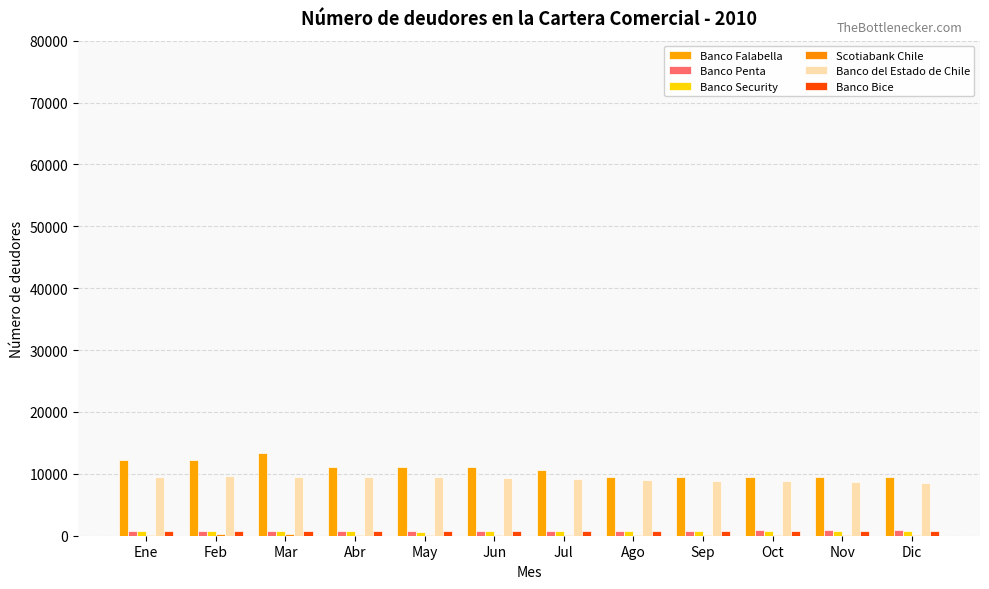

Are the bars grouped side by side (vs. stacked)?

Yes